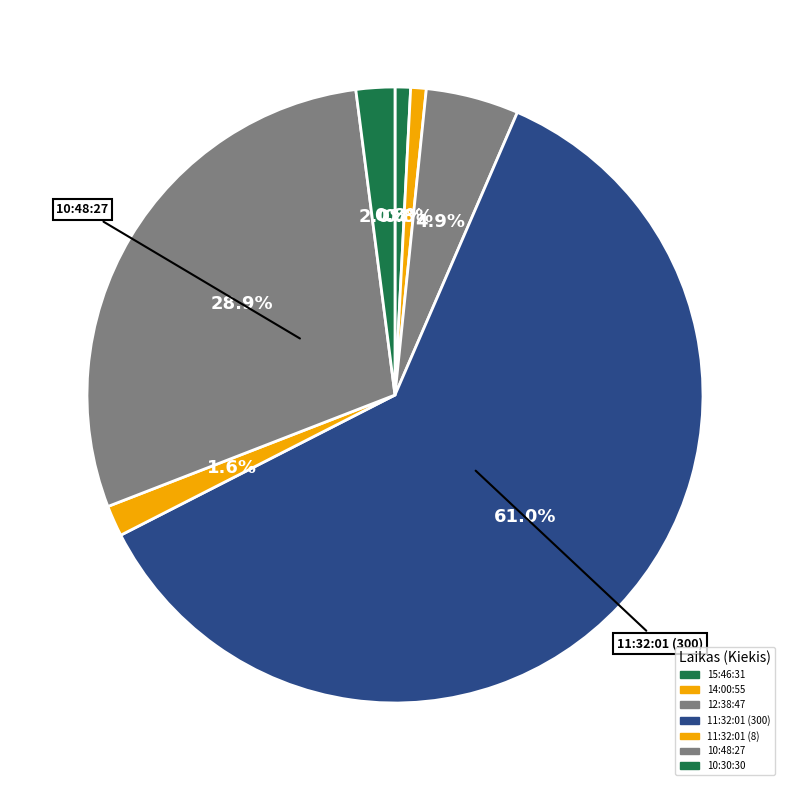

Do 11:32:01 (300) and 15:46:31 together represent more than half of the pie?

Yes